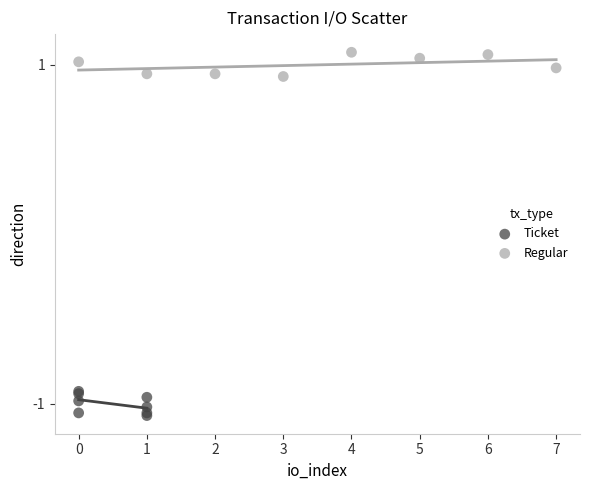

Which series contains the highest Y value?

Regular